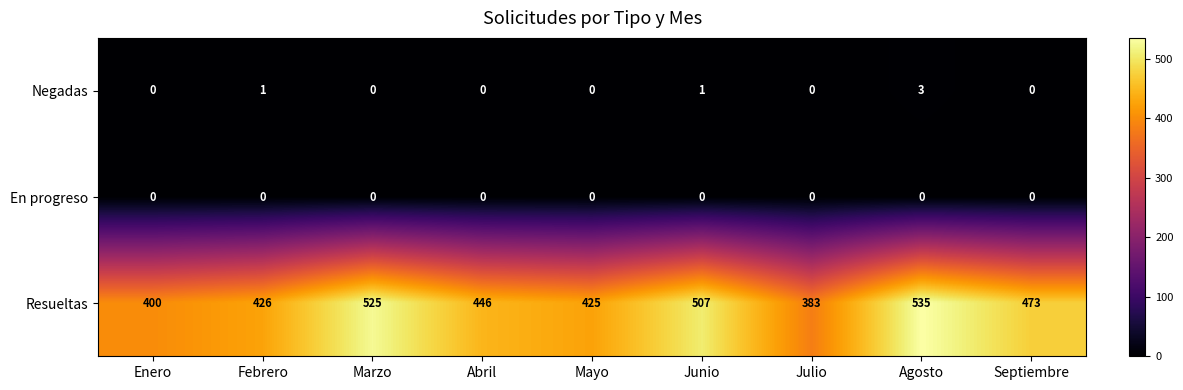

What is the maximum value for Resueltas?

535